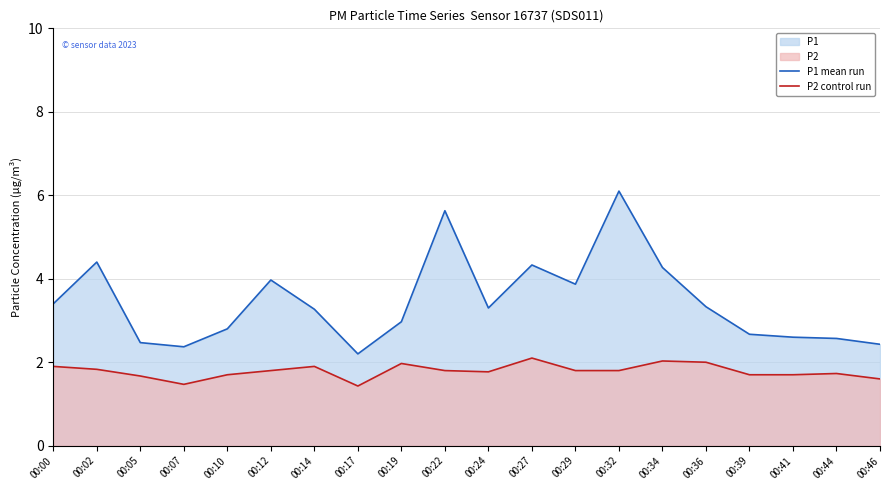

Which category has the highest value across all series?

00:32